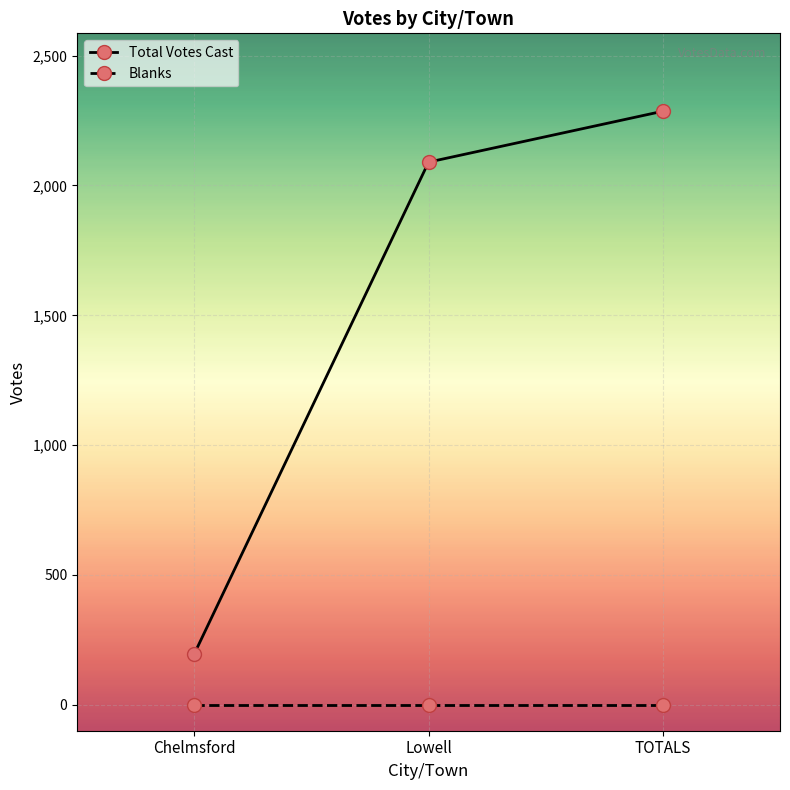

Between Chelmsford and Lowell, which series saw the biggest shift?

Total Votes Cast